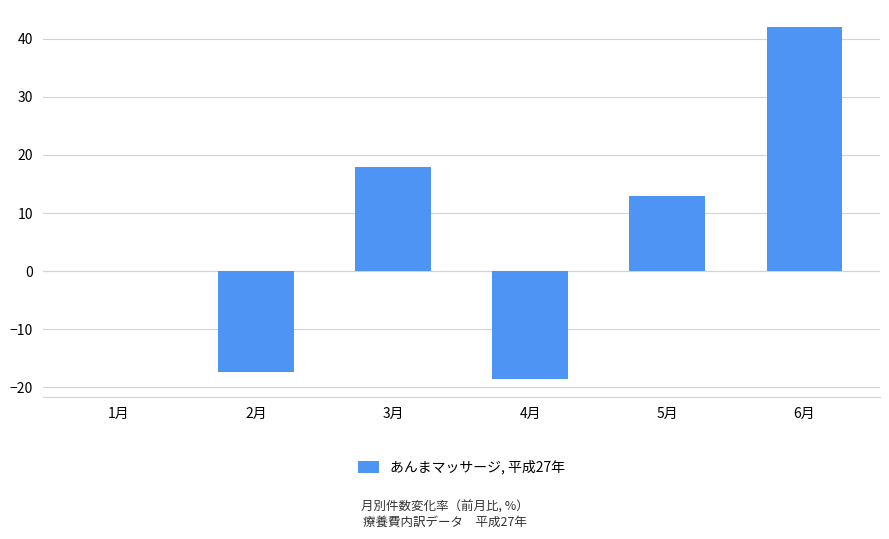

What is the sum of the values at 3月 and 4月?

-0.7